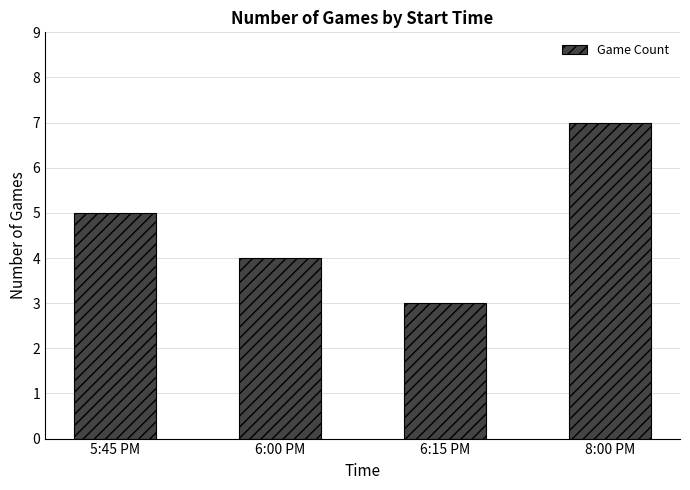

What position from the left is 6:15 PM?

3